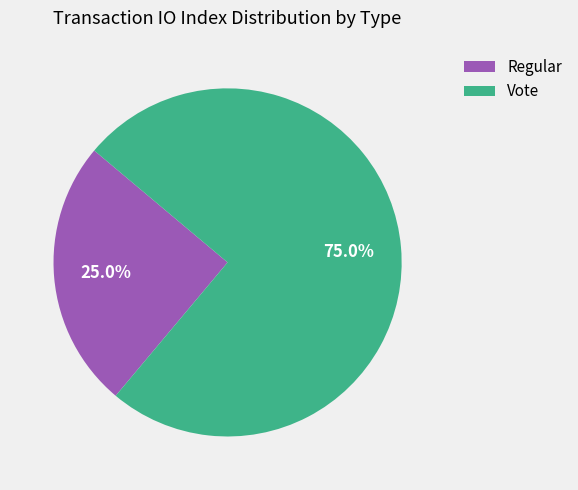

Which category accounts for the majority?

Vote